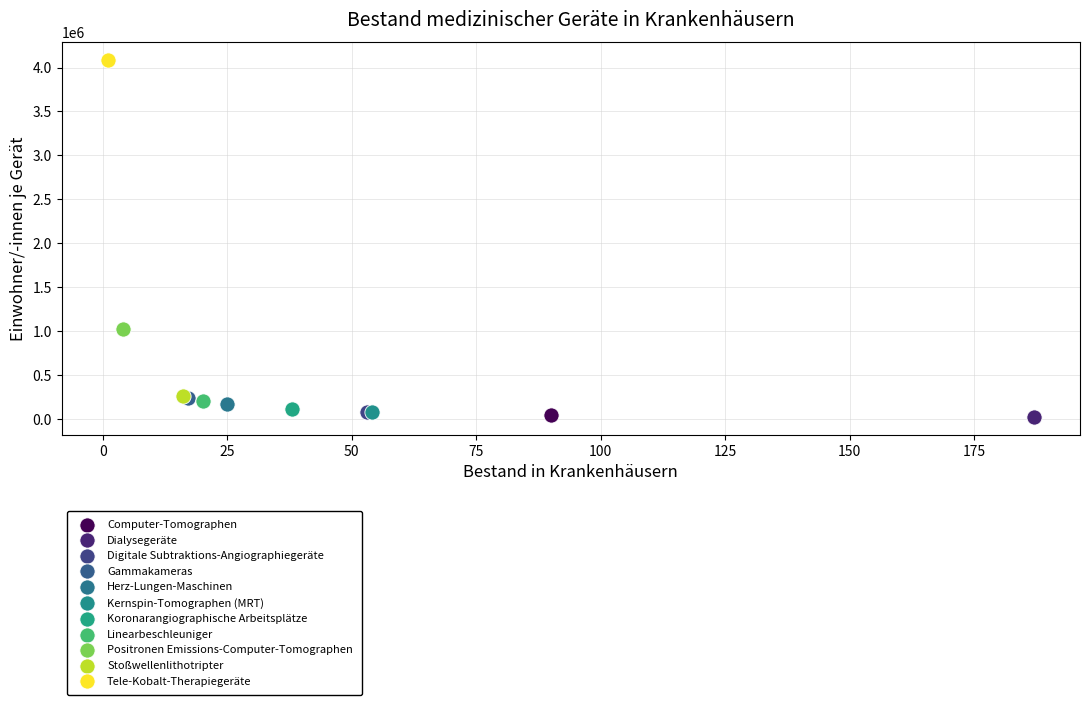

What are all the series names shown in the legend?

Computer-Tomographen, Dialysegeräte, Digitale Subtraktions-Angiographiegeräte, Gammakameras, Herz-Lungen-Maschinen, Kernspin-Tomographen (MRT), Koronarangiographische Arbeitsplätze, Linearbeschleuniger, Positronen Emissions-Computer-Tomographen, Stoßwellenlithotripter, Tele-Kobalt-Therapiegeräte